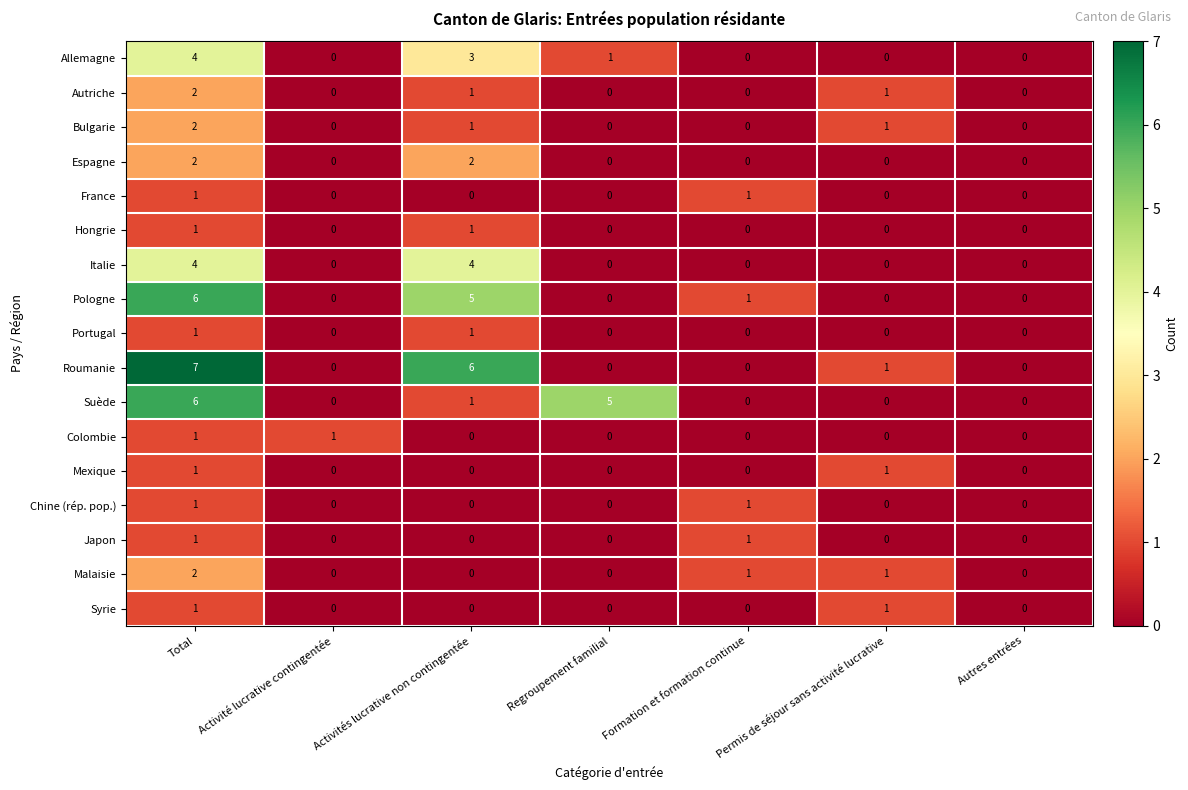

How many positive values does the Hongrie series have?

2